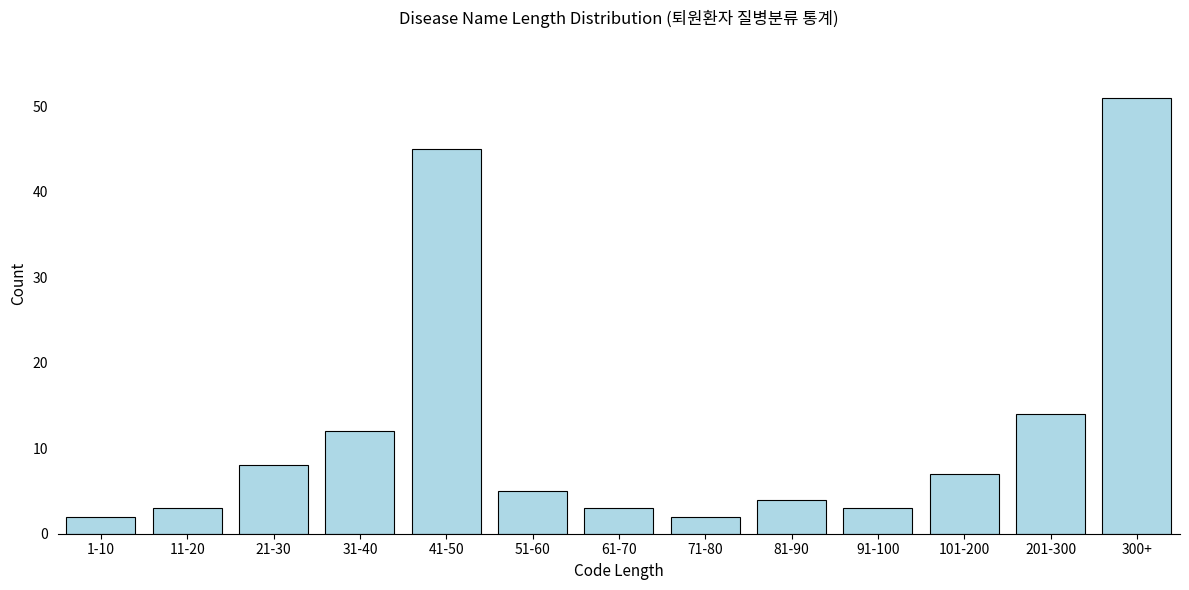

Reading right to left, what are all the values shown in this chart?

51	14	7	3	4	2	3	5	45	12	8	3	2